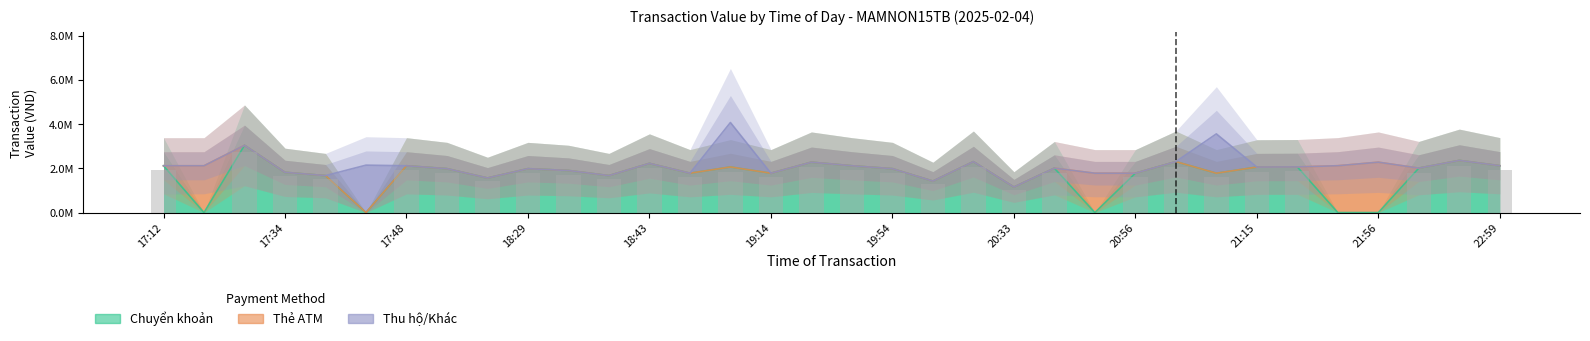

Reading left to right, extract all data points from this chart.

Chuyển khoản: 17:12=2117000	17:15=0	17:20=3042000	17:34=1820000	17:36=1672000	17:38=0	17:48=2117000	18:04=1985000	18:18=1564000	18:29=1985000	18:33=1903000	18:39=1672000	18:43=2225000	18:55=1780000	19:08=2063000	19:14=1780000	19:25=2279000	19:37=2117000	19:54=1985000	20:06=1423000	20:28=2305000	20:33=1154000	20:43=2009000	20:52=0	20:56=1780000	21:02=2305000	21:07=1780000	21:15=2059000	21:20=2065000	21:53=0	21:56=0	22:31=2011000	22:31=2359000	22:59=2119000
Thẻ ATM: 17:12=0	17:15=2117000	17:20=0	17:34=0	17:36=0	17:38=0	17:48=0	18:04=0	18:18=0	18:29=0	18:33=0	18:39=0	18:43=0	18:55=0	19:08=0	19:14=0	19:25=0	19:37=0	19:54=0	20:06=0	20:28=0	20:33=0	20:43=0	20:52=1780000	20:56=0	21:02=0	21:07=0	21:15=0	21:20=0	21:53=2119000	21:56=2279000	22:31=0	22:31=0	22:59=0
Thu hộ/Khác: 17:12=0	17:15=0	17:20=0	17:34=0	17:36=0	17:38=2145000	17:48=0	18:04=0	18:18=0	18:29=0	18:33=0	18:39=0	18:43=0	18:55=0	19:08=2011000	19:14=0	19:25=0	19:37=0	19:54=0	20:06=0	20:28=0	20:33=0	20:43=0	20:52=0	20:56=0	21:02=0	21:07=1780000	21:15=0	21:20=0	21:53=0	21:56=0	22:31=0	22:31=0	22:59=0